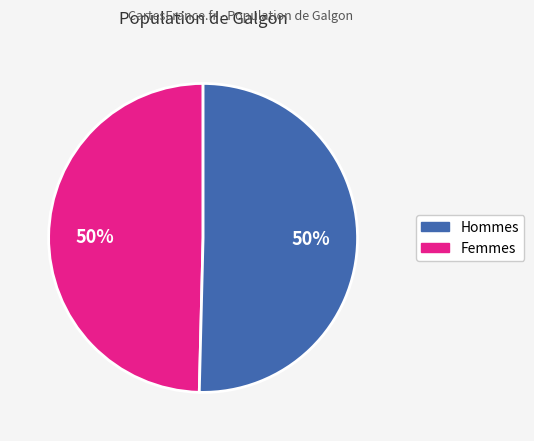

To the nearest percent, what is the average slice percentage?

50%